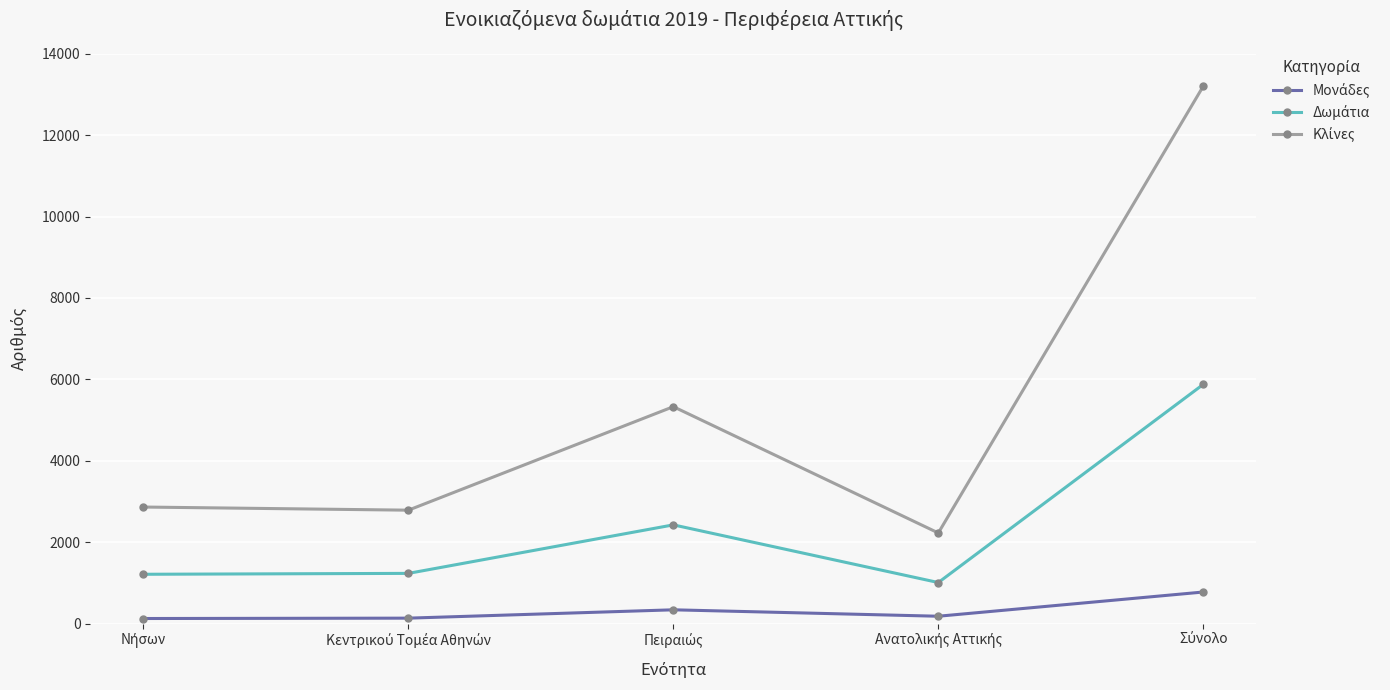

What is the greatest value displayed?

13204